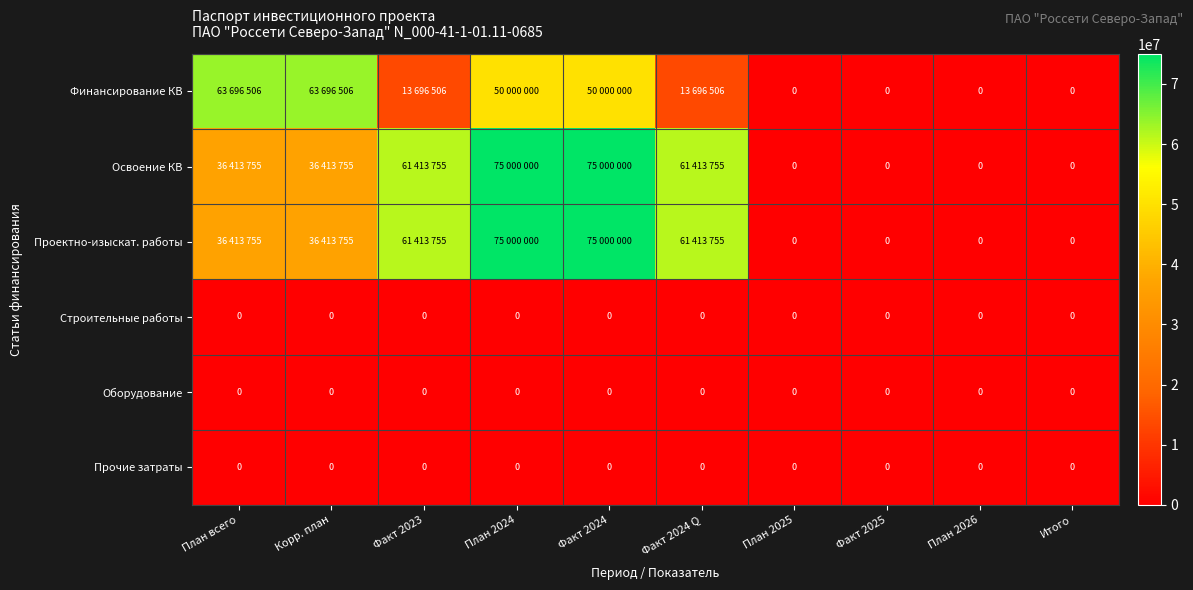

True or false: Прочие затраты has a value of 0 at План 2024.

True